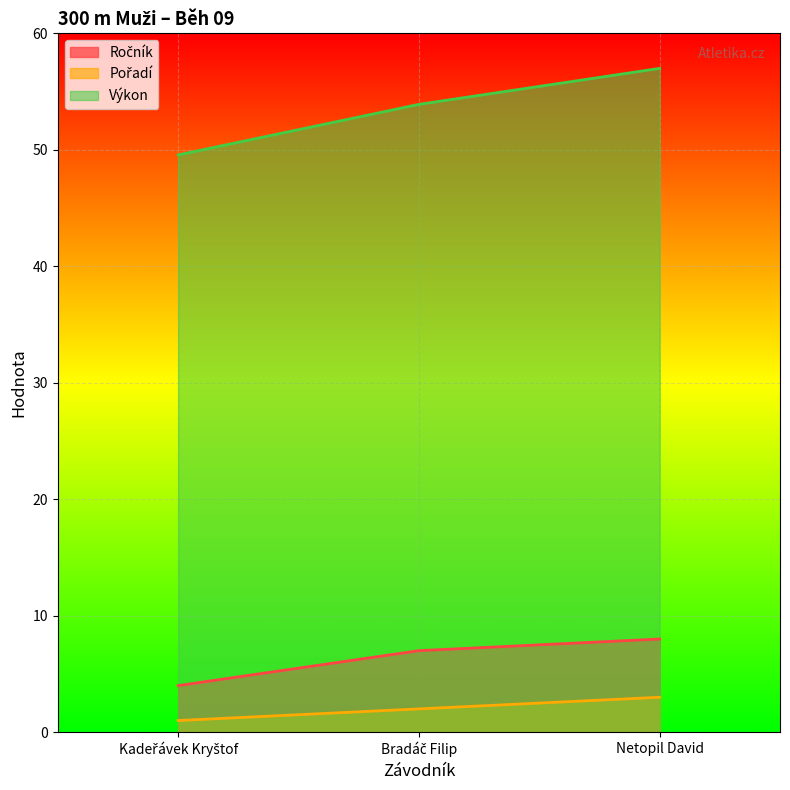

Reading left to right, what are all the values shown in this chart?

Ročník: Kadeřávek Kryštof=4.0	Bradáč Filip=7.0	Netopil David=8.0
Pořadí: Kadeřávek Kryštof=1.0	Bradáč Filip=2.0	Netopil David=3.0
Výkon: Kadeřávek Kryštof=49.6	Bradáč Filip=53.9	Netopil David=57.0